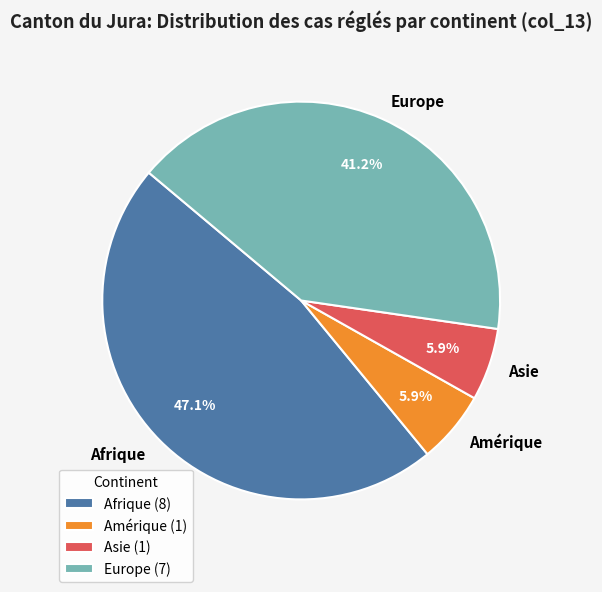

What percentage is the Europe slice, to the nearest percent?

41%